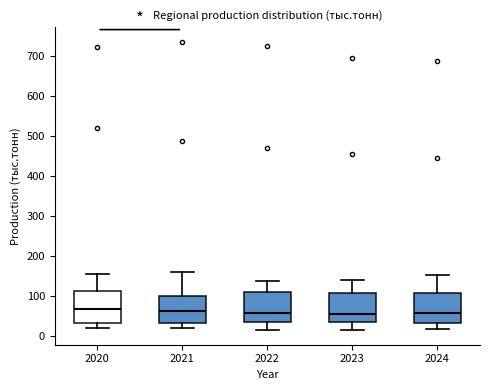

Where is the upper edge of the box at x = 2022 on the y-axis? The values are not printed on the chart, so give them approximately, as read against the axis.

110